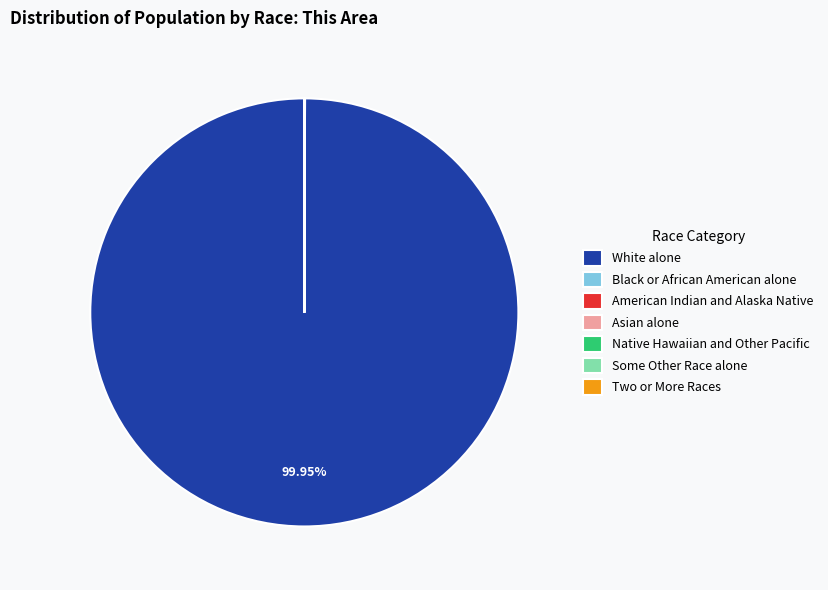

What percentage is the White alone slice, to the nearest percent?

100%